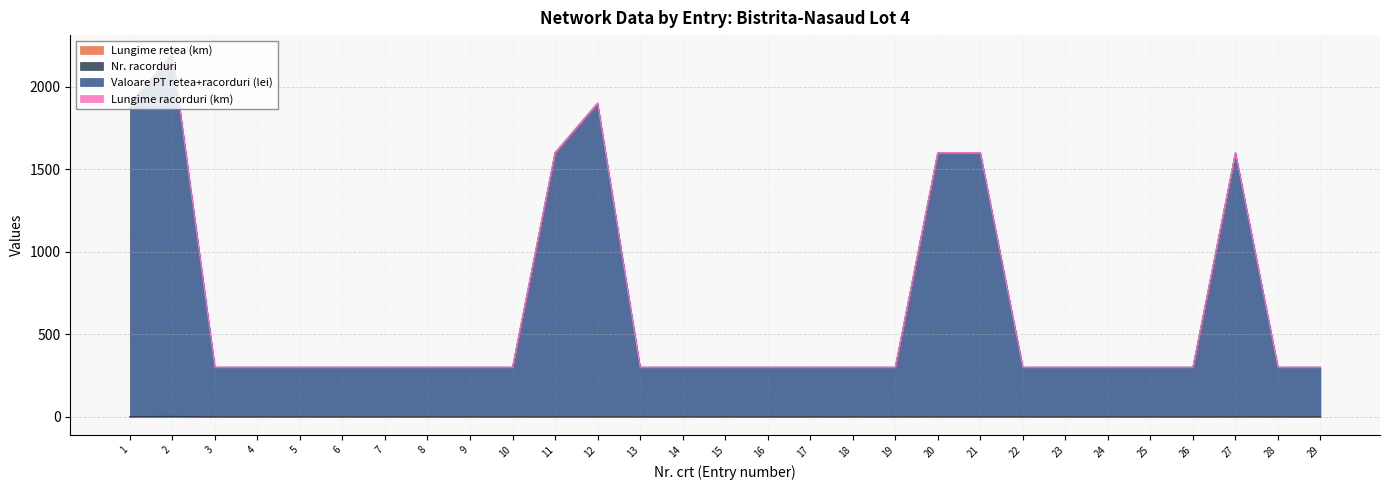

Does the chart display data point markers on the line(s)?

No